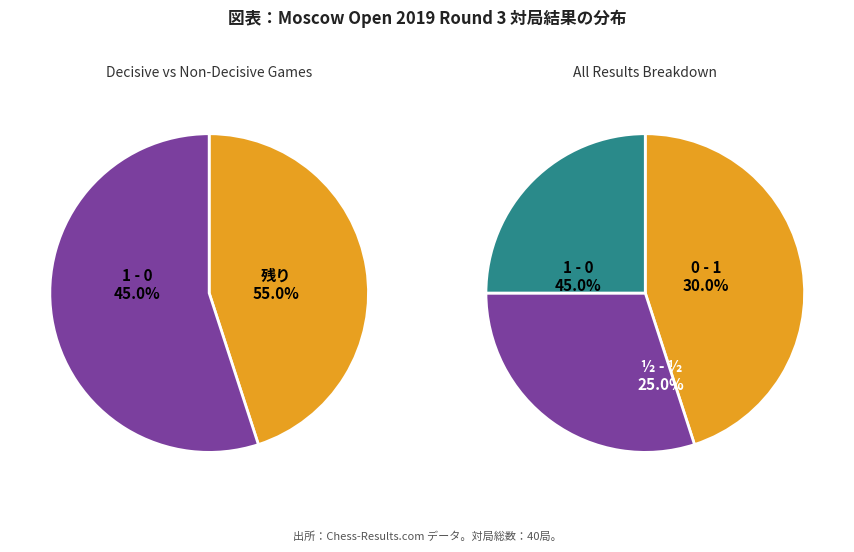

Does 1 - 0 account for over 50% of the chart?

No